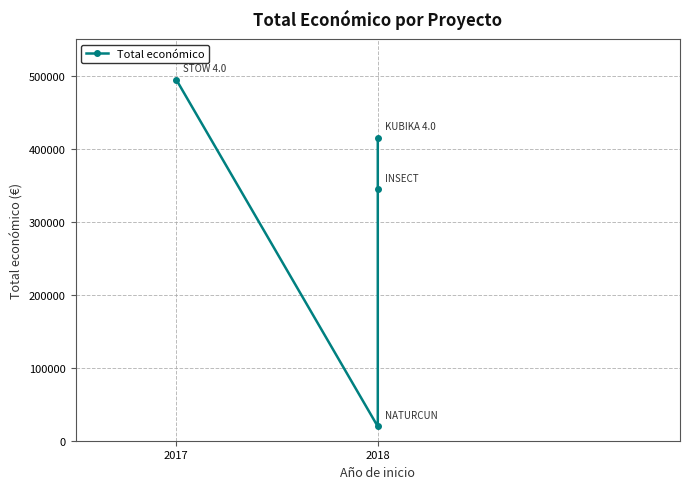

Reading left to right, list all the values displayed in this chart.

494256	19478	344243	414788